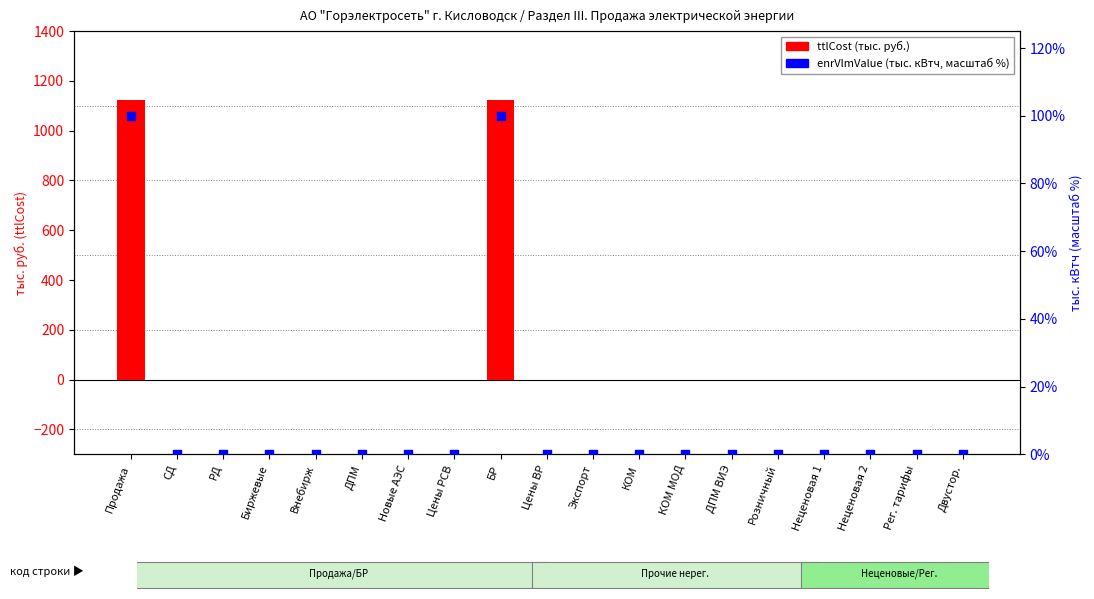

Which series contains the lowest Y value?

ttlCost (тыс. руб.)